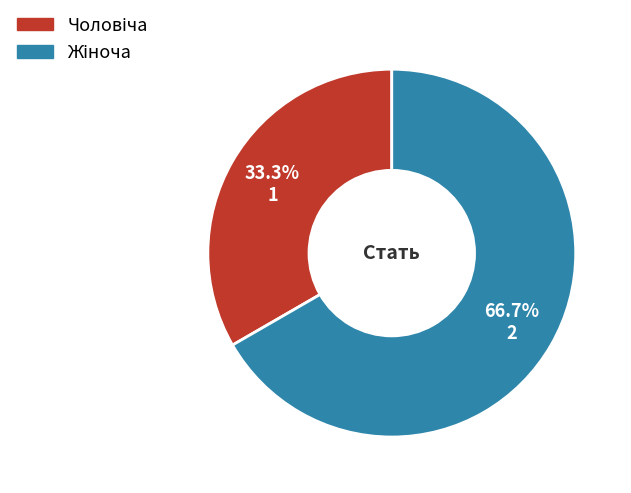

Which slice is the largest?

Жіноча